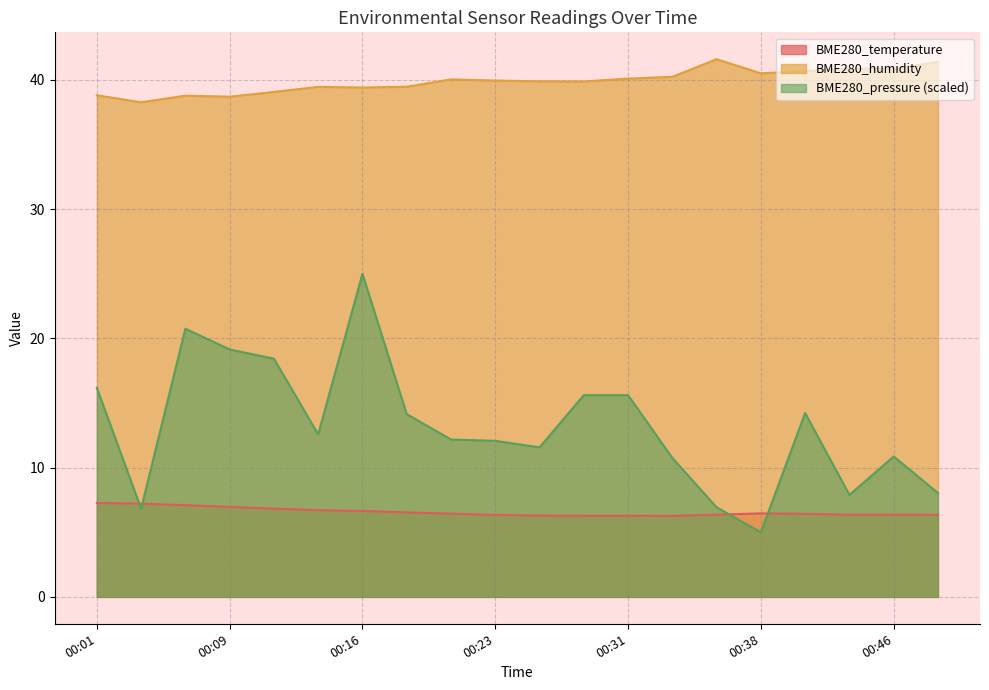

How many lines are shown in the chart?

3